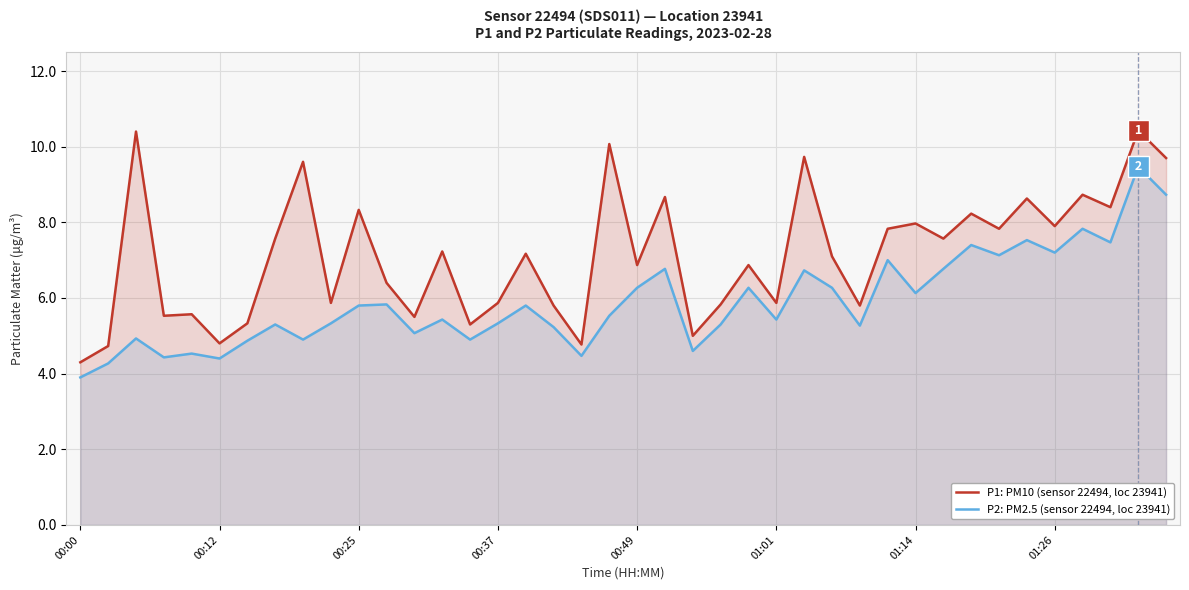

At 00:37, list the series in order from largest to smallest.

P1: PM10 (sensor 22494, loc 23941), P2: PM2.5 (sensor 22494, loc 23941)